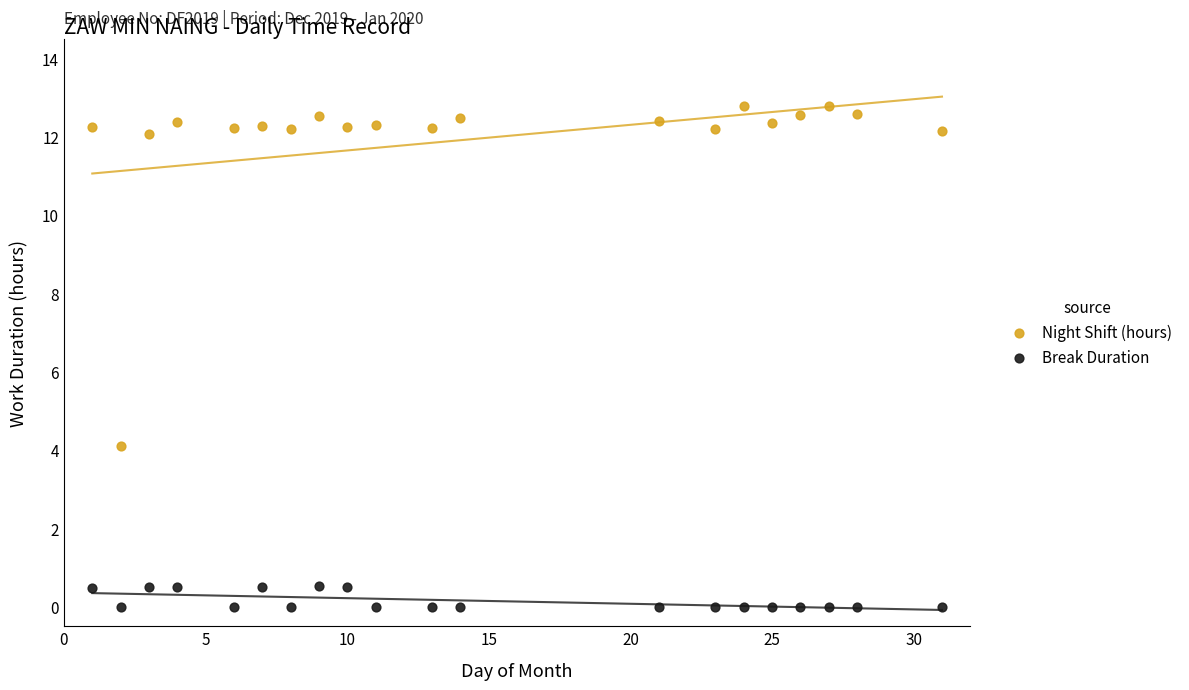

Across all series, what Y value is closest to 6?

4.1